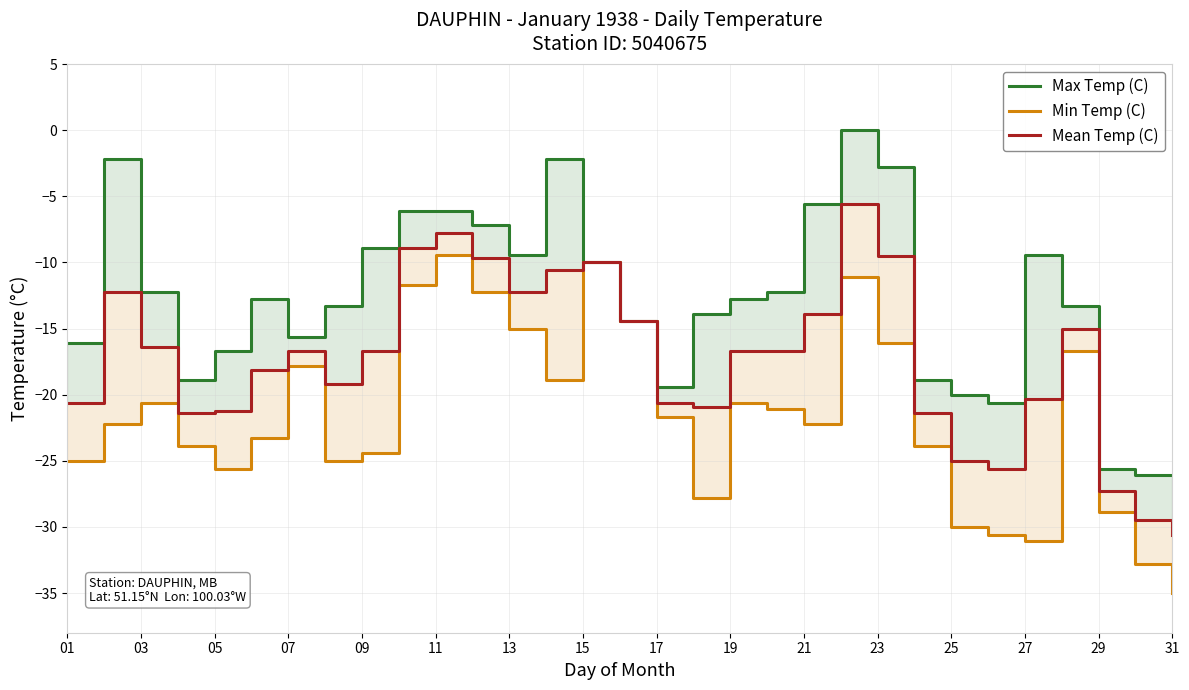

What are all the series names shown in the legend?

Max Temp (C), Min Temp (C), Mean Temp (C)